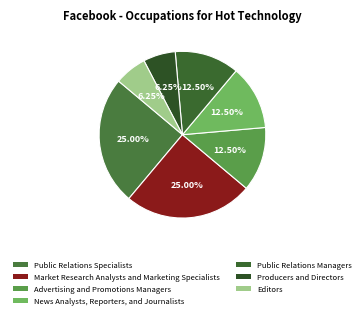

The Public Relations Specialists slice represents 19% of the pie. True or false?

False